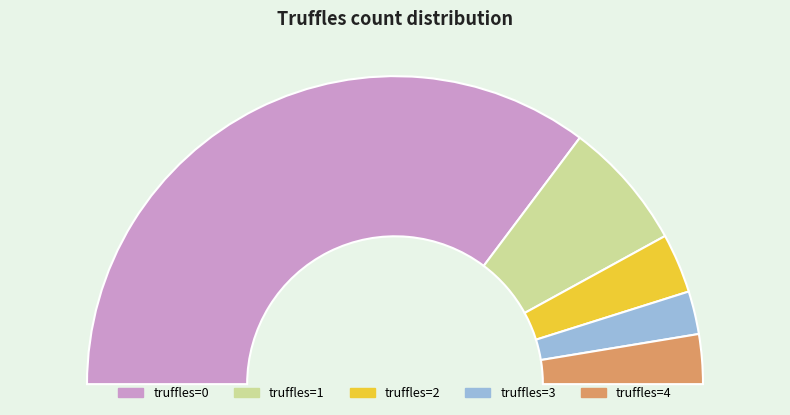

What percentage is the 1 slice, to the nearest percent?

14%